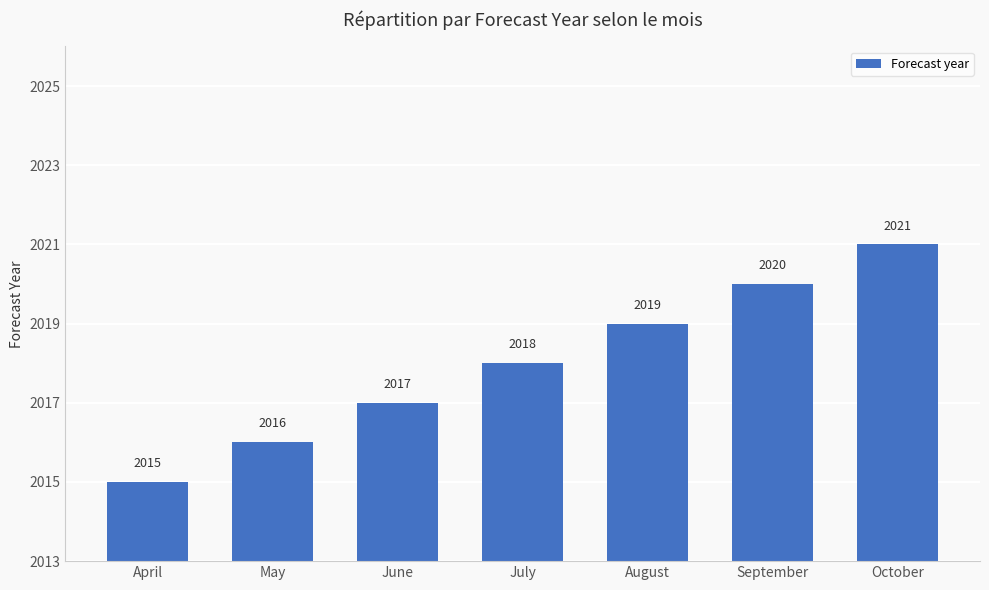

Reading left to right, transcribe all the data shown in this chart.

2015	2016	2017	2018	2019	2020	2021